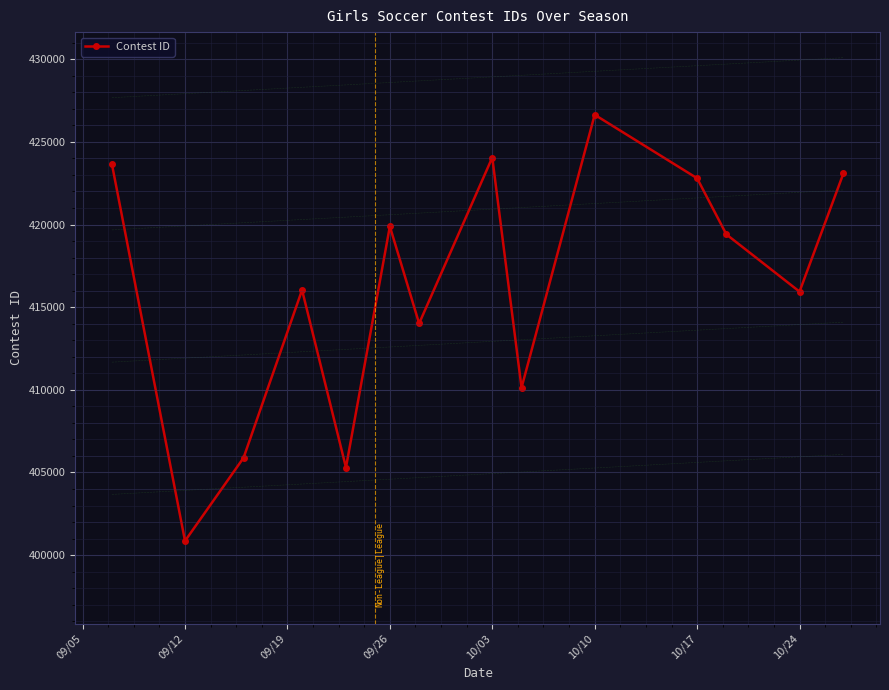

True or false: there are more than 1 points higher than both neighbors.

True